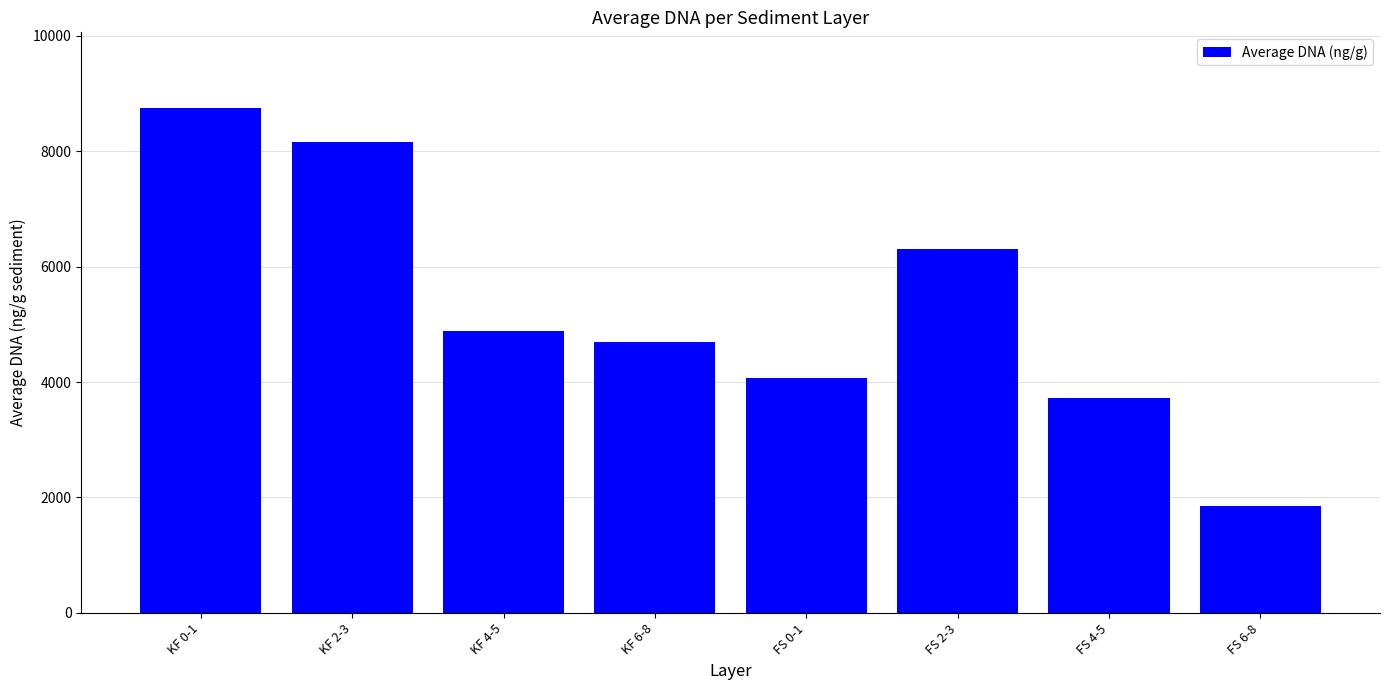

Which has a higher value, KF 6-8 or KF 4-5?

KF 4-5